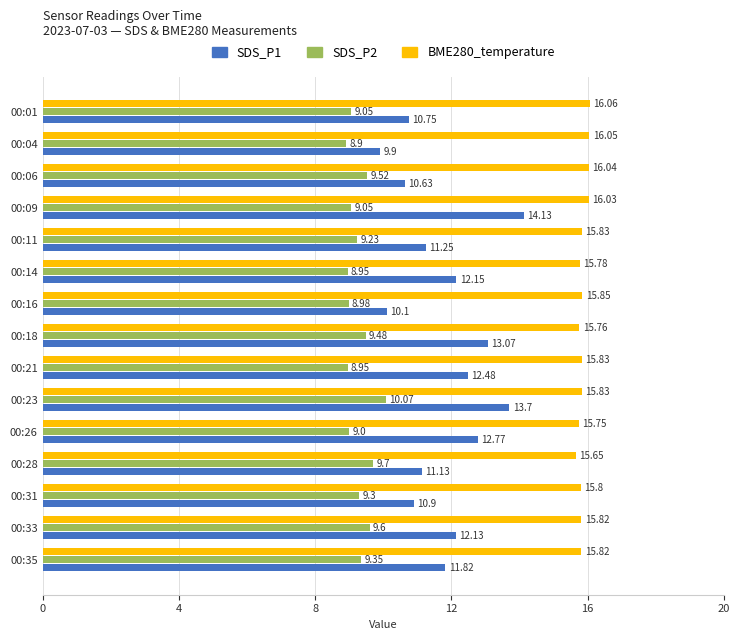

At how many categories does at least one series exceed 10?

15